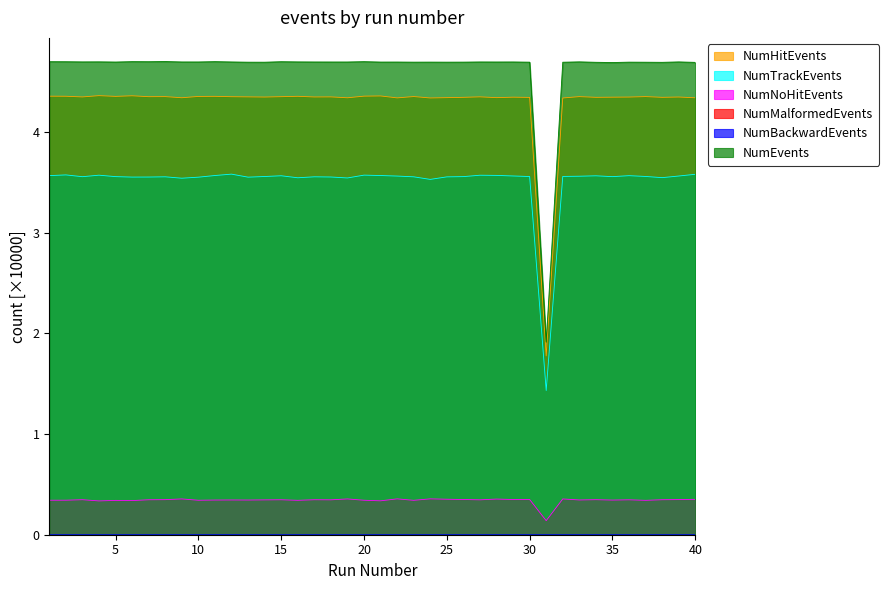

How many interior local valleys does the NumEvents series have?

12